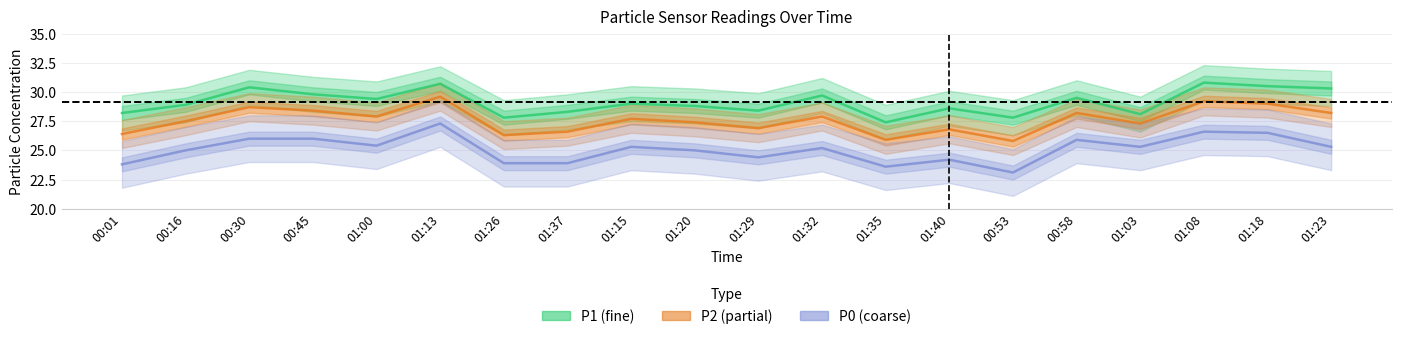

Does the chart display data point markers on the line(s)?

No